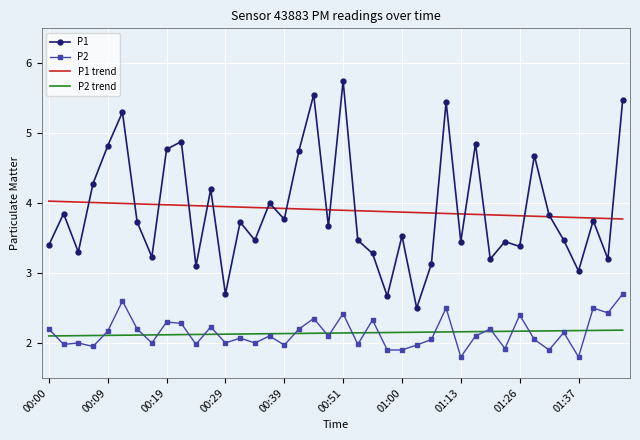

True or false: P1 and P2 intersect in this chart.

False